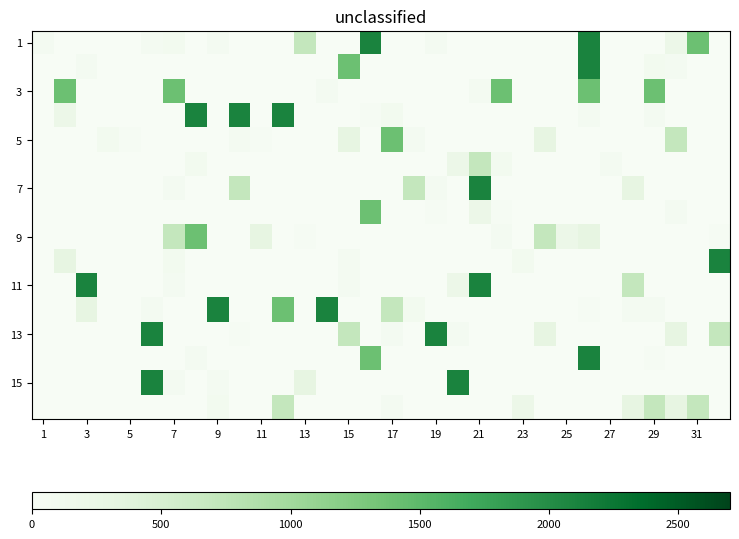

Count the number of data series in this chart.

16